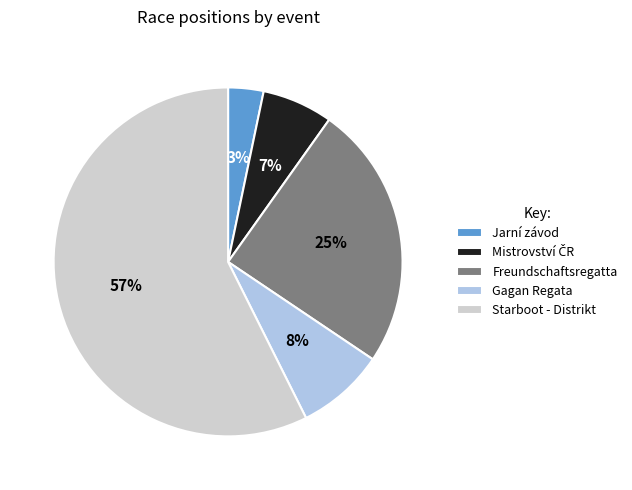

True or false: Starboot - Distrikt accounts for 57% of the total.

True